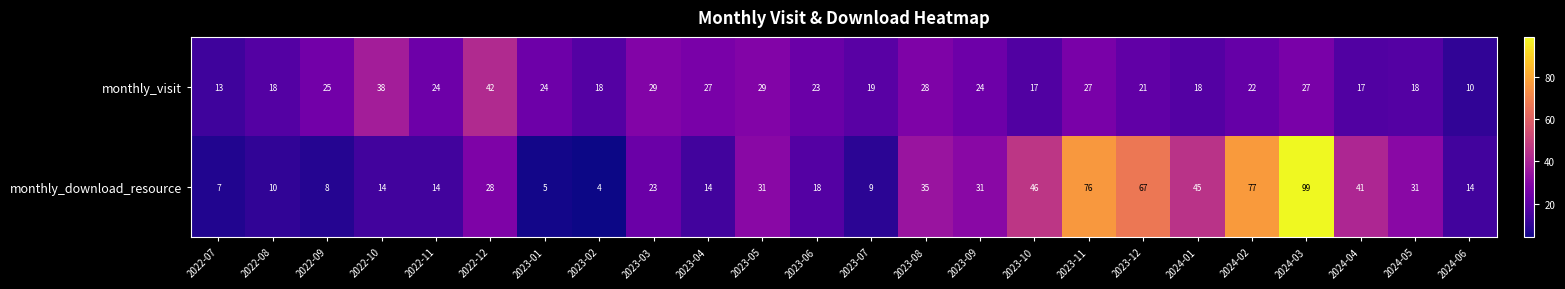

What is the sum of all monthly_download_resource values?

747